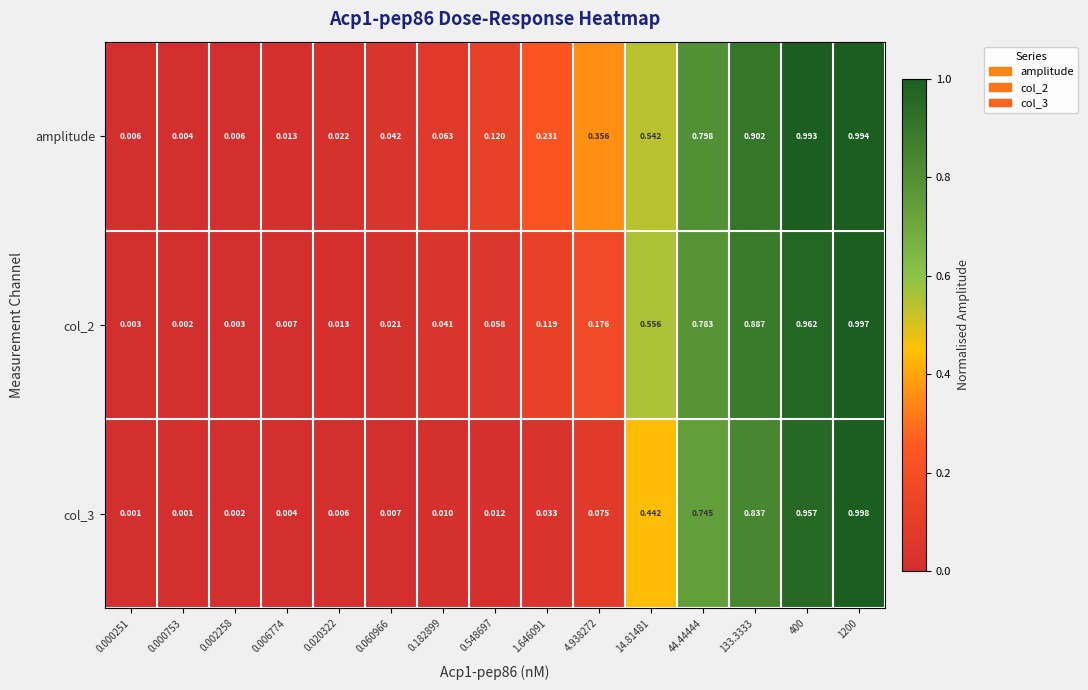

Is the value of col_3 at 0.548697 greater than the value of amplitude at 400?

No